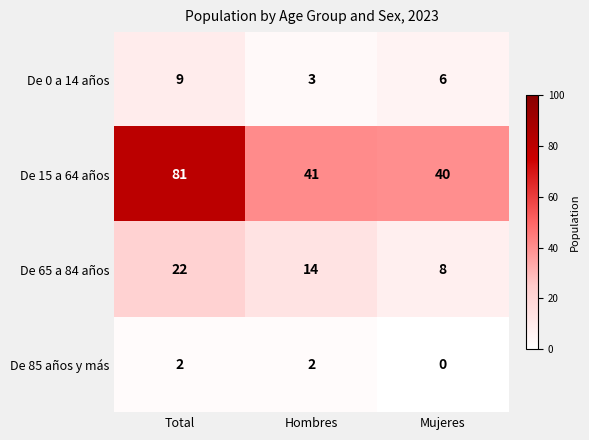

What is the difference between the De 0 a 14 años values at Hombres and Total?

6